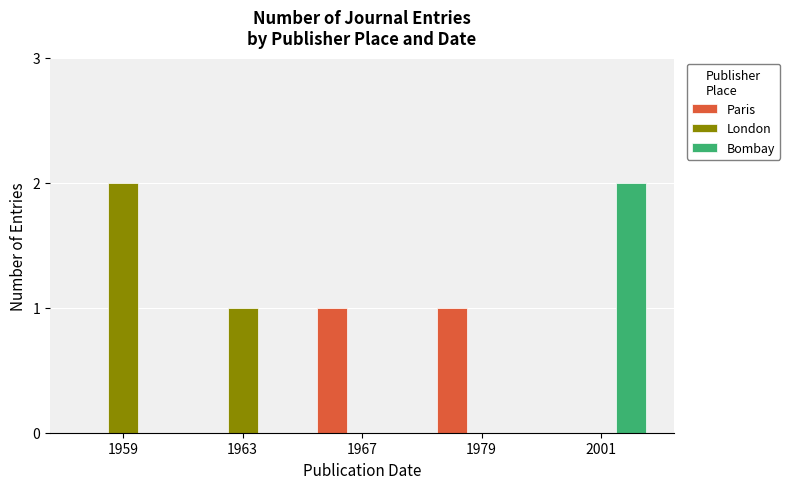

What are all the series names shown in the legend?

Paris, London, Bombay